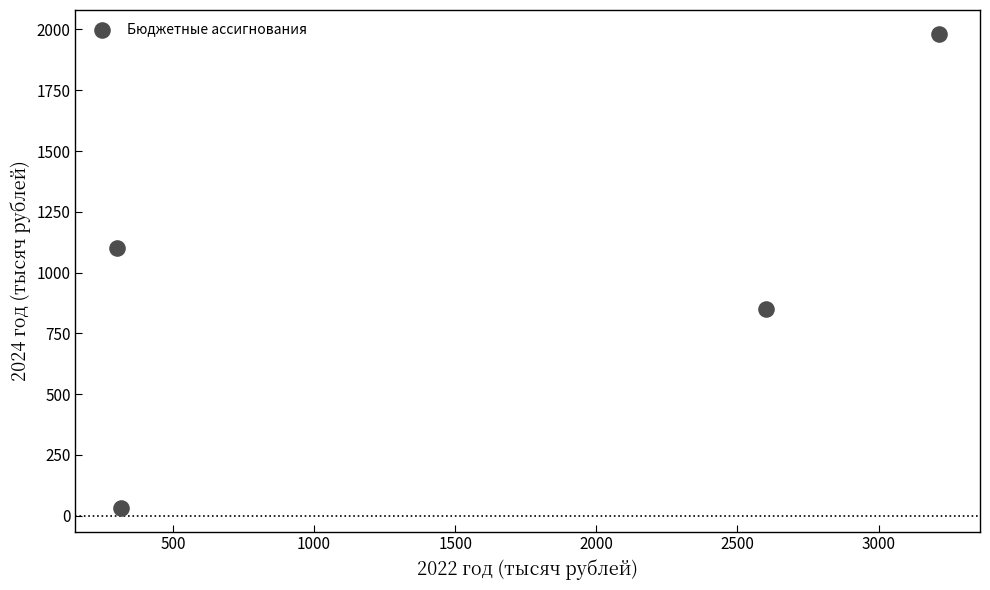

What is the range of Y values (max minus min)?

1950.0